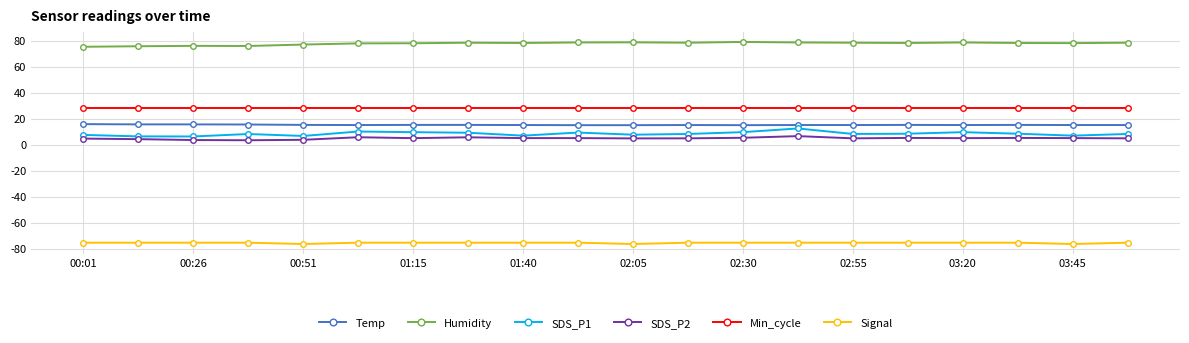

Which series has the largest total across all categories?

Humidity